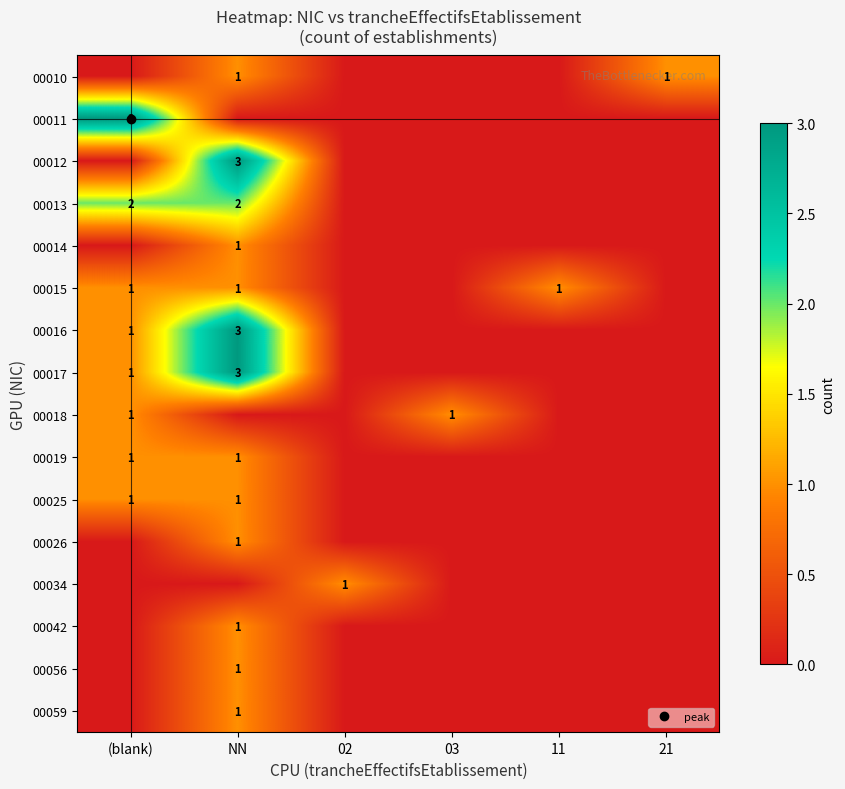

Which series has the largest range (max minus min)?

00011